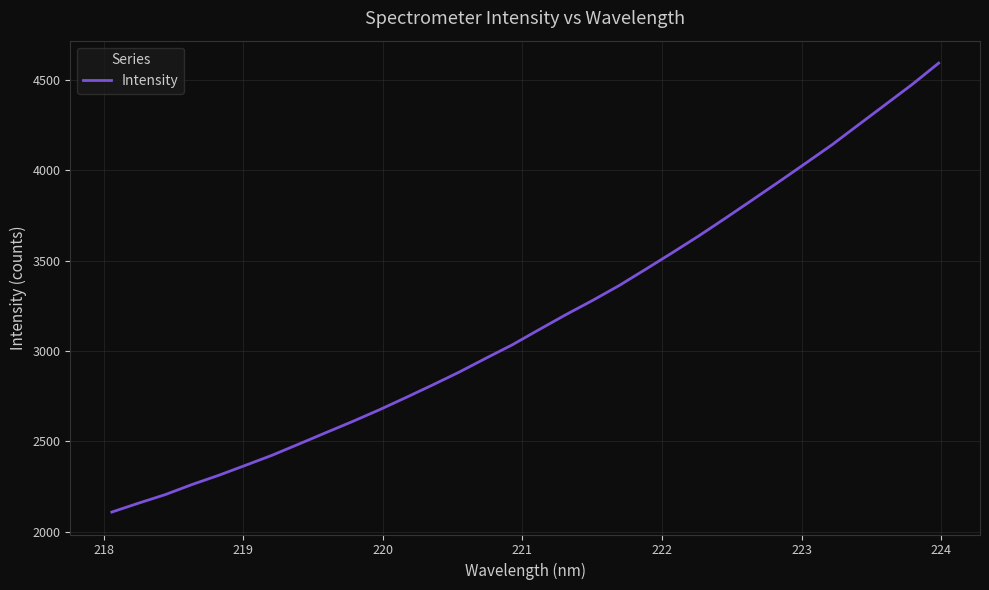

What is the smallest value displayed?

2109.0